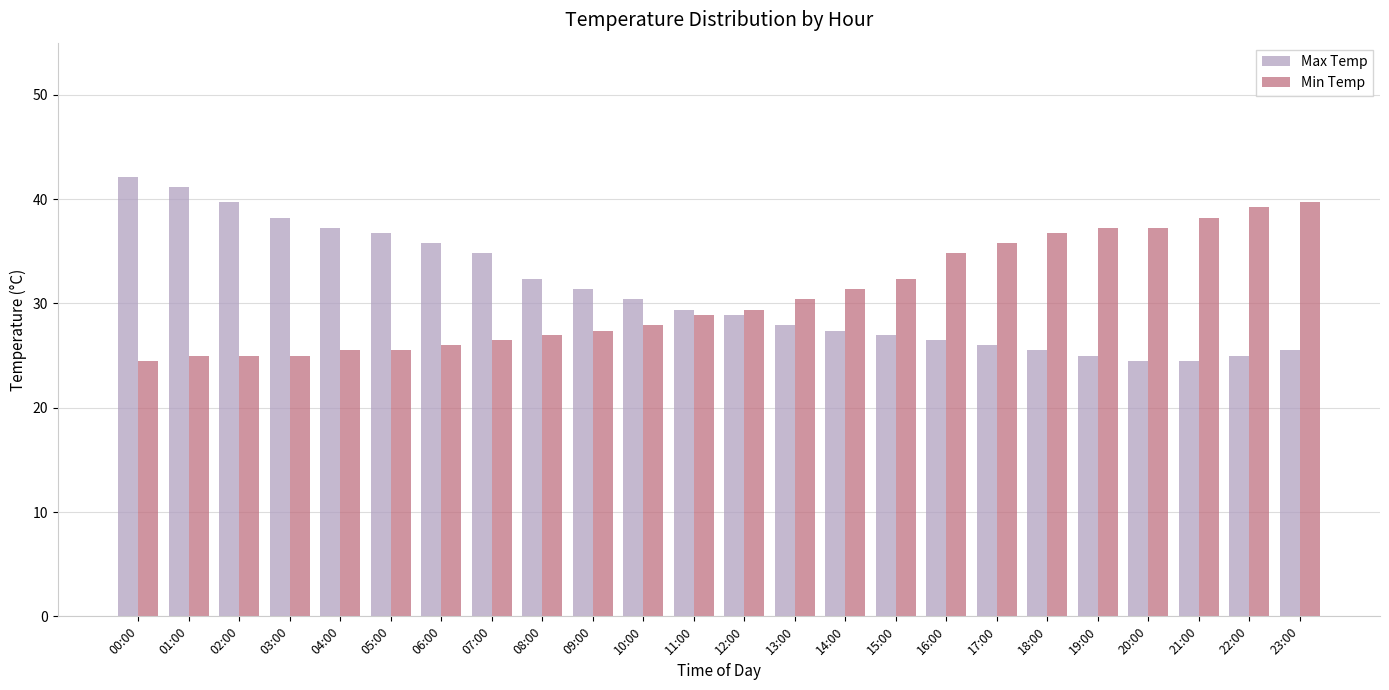

At how many categories does at least one series exceed 29?

24